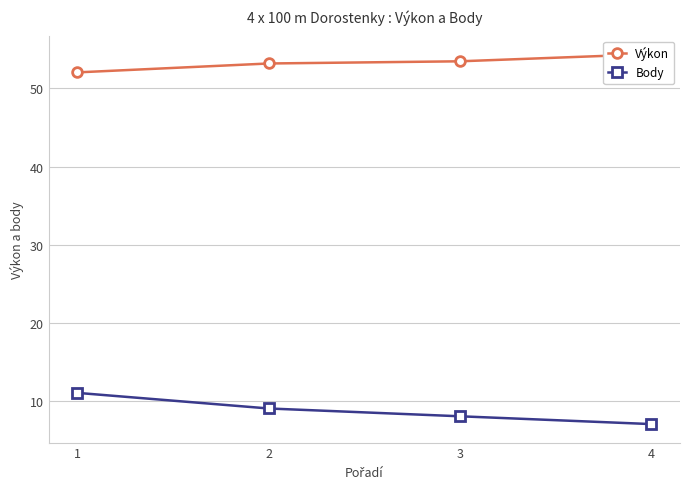

What is the sum of all Výkon values?

213.1